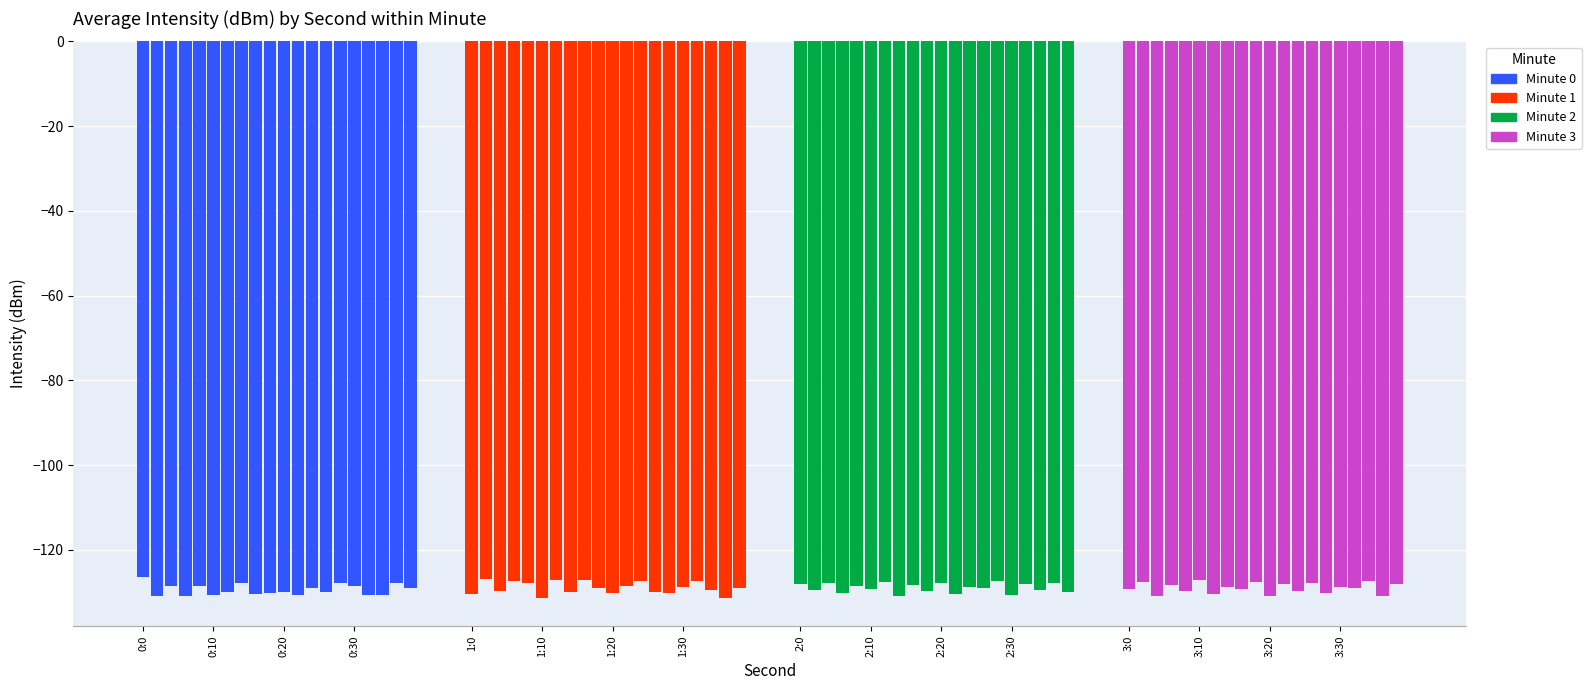

The value of 0 at 34 is -130.5. True or false?

True